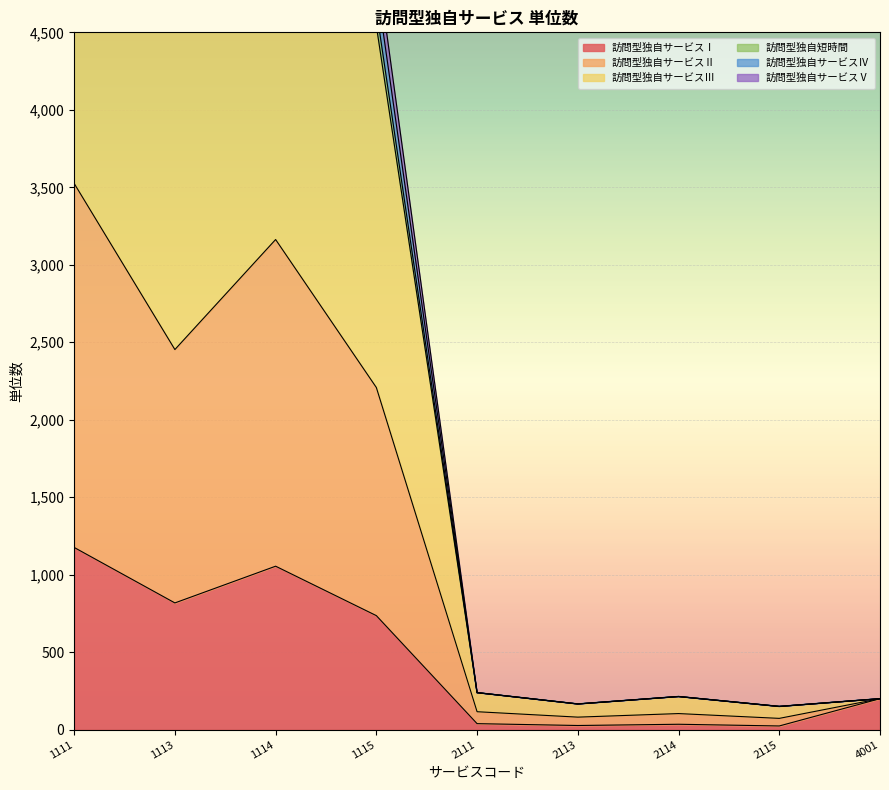

Which series has the largest total across all categories?

訪問型独自サービスⅡ